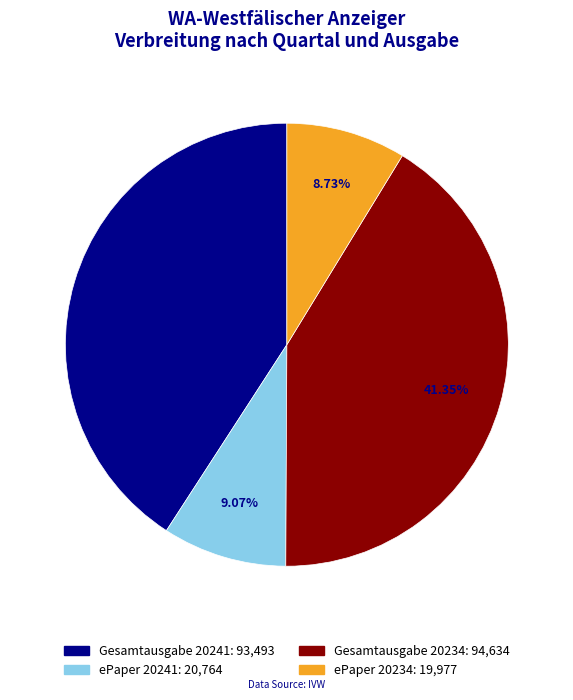

True or false: ePaper 20234 accounts for 1% of the total.

False